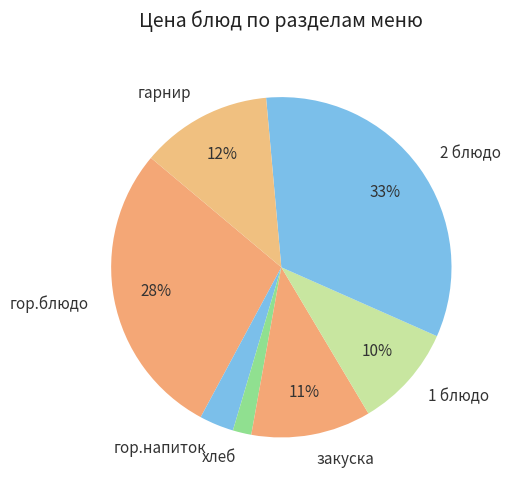

To the nearest percent, what is the combined percentage of 1 блюдо and гор.напиток?

13%